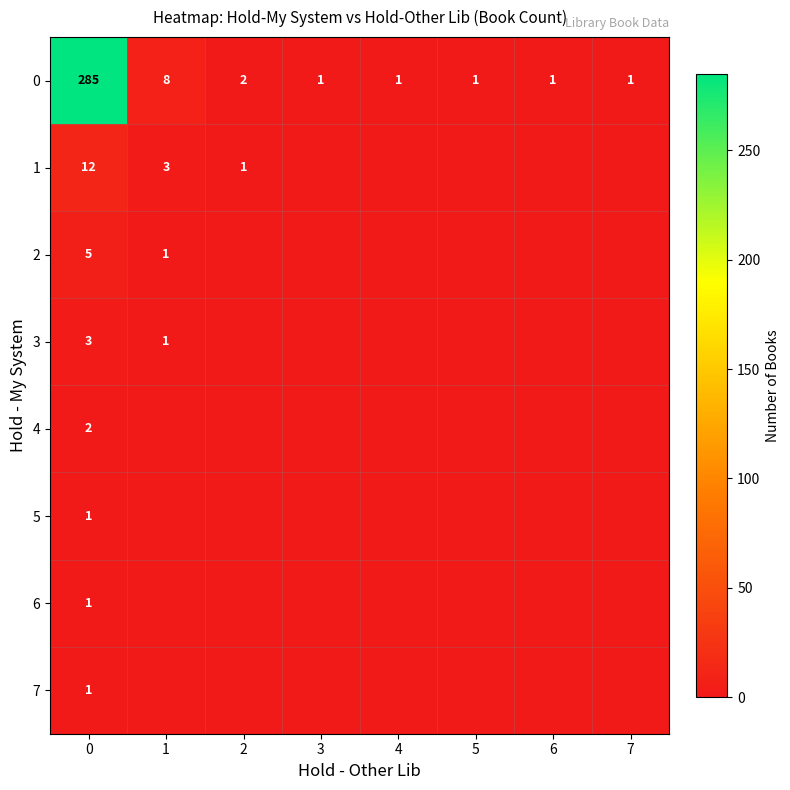

The 4 series shows 2 at 0. True or false?

True